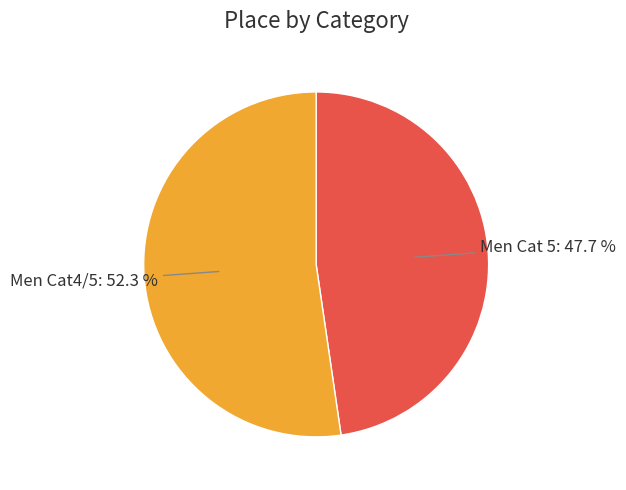

Does any single category account for the majority?

Yes